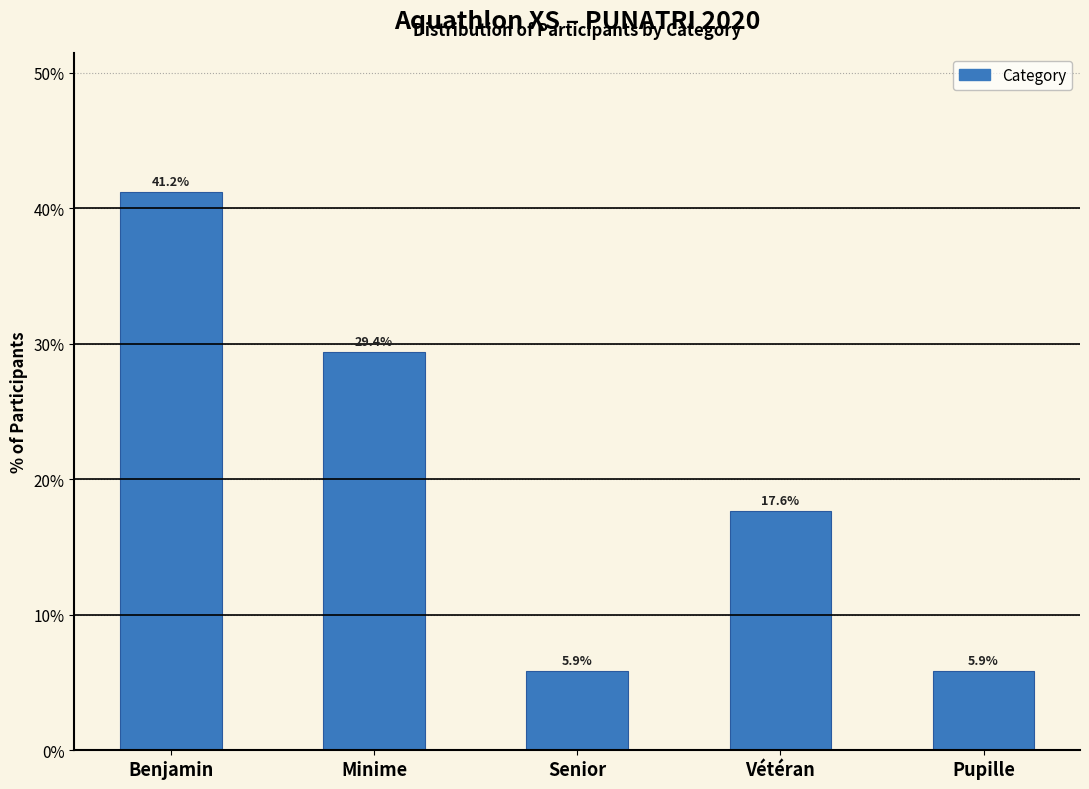

Reading left to right, extract all data points from this chart.

Benjamin=41.2	Minime=29.4	Senior=5.9	Vétéran=17.6	Pupille=5.9